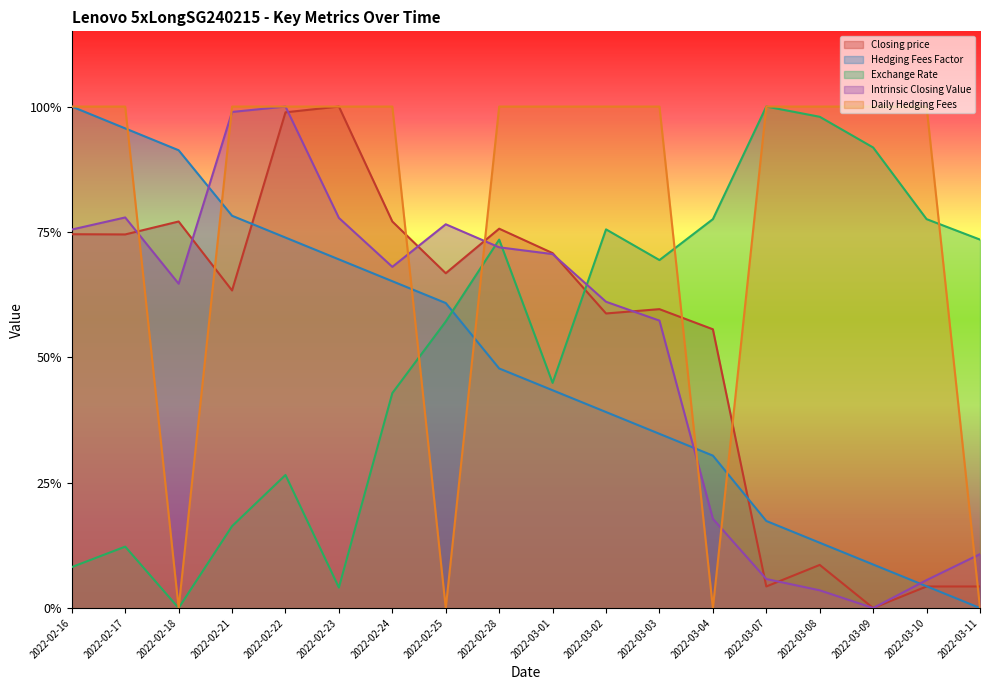

Reading left to right, what are all the values shown in this chart?

Closing price: 2022-02-16=0.7	2022-02-17=0.7	2022-02-18=0.8	2022-02-21=0.6	2022-02-22=1.0	2022-02-23=1.0	2022-02-24=0.8	2022-02-25=0.7	2022-02-28=0.8	2022-03-01=0.7	2022-03-02=0.6	2022-03-03=0.6	2022-03-04=0.6	2022-03-07=0.0	2022-03-08=0.1	2022-03-09=0.0	2022-03-10=0.0	2022-03-11=0.0
Hedging Fees Factor: 2022-02-16=1.0	2022-02-17=1.0	2022-02-18=0.9	2022-02-21=0.8	2022-02-22=0.7	2022-02-23=0.7	2022-02-24=0.7	2022-02-25=0.6	2022-02-28=0.5	2022-03-01=0.4	2022-03-02=0.4	2022-03-03=0.3	2022-03-04=0.3	2022-03-07=0.2	2022-03-08=0.1	2022-03-09=0.1	2022-03-10=0.0	2022-03-11=0.0
Exchange Rate: 2022-02-16=0.1	2022-02-17=0.1	2022-02-18=0.0	2022-02-21=0.2	2022-02-22=0.3	2022-02-23=0.0	2022-02-24=0.4	2022-02-25=0.6	2022-02-28=0.7	2022-03-01=0.4	2022-03-02=0.8	2022-03-03=0.7	2022-03-04=0.8	2022-03-07=1.0	2022-03-08=1.0	2022-03-09=0.9	2022-03-10=0.8	2022-03-11=0.7
Intrinsic Closing Value: 2022-02-16=0.8	2022-02-17=0.8	2022-02-18=0.6	2022-02-21=1.0	2022-02-22=1.0	2022-02-23=0.8	2022-02-24=0.7	2022-02-25=0.8	2022-02-28=0.7	2022-03-01=0.7	2022-03-02=0.6	2022-03-03=0.6	2022-03-04=0.2	2022-03-07=0.1	2022-03-08=0.0	2022-03-09=0.0	2022-03-10=0.1	2022-03-11=0.1
Daily Hedging Fees: 2022-02-16=1.0	2022-02-17=1.0	2022-02-18=0.0	2022-02-21=1.0	2022-02-22=1.0	2022-02-23=1.0	2022-02-24=1.0	2022-02-25=0.0	2022-02-28=1.0	2022-03-01=1.0	2022-03-02=1.0	2022-03-03=1.0	2022-03-04=0.0	2022-03-07=1.0	2022-03-08=1.0	2022-03-09=1.0	2022-03-10=1.0	2022-03-11=0.0